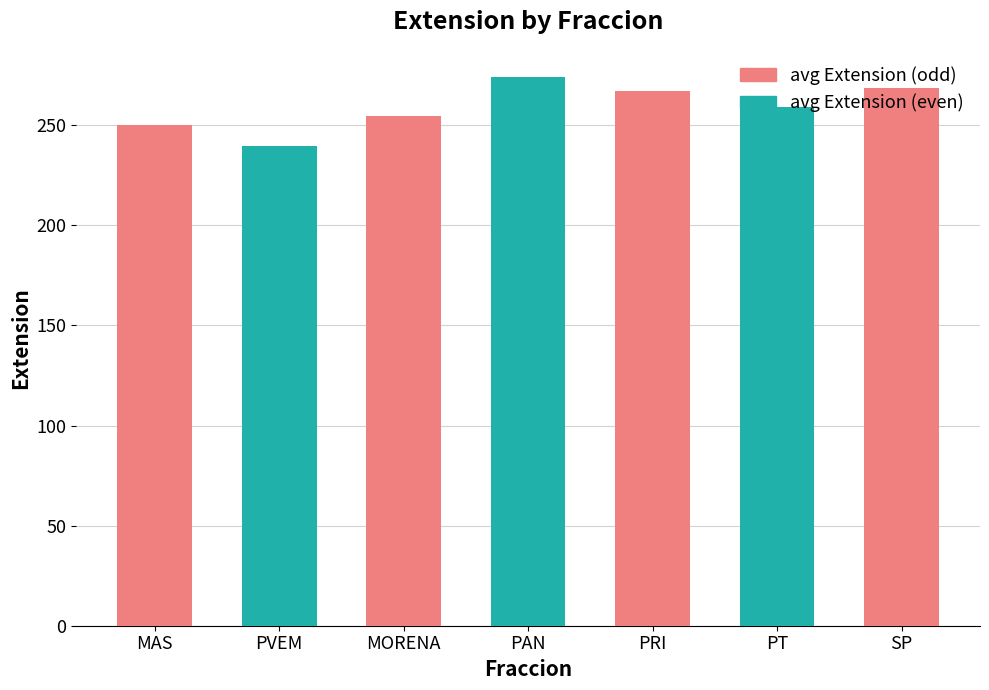

Reading left to right, list all the values displayed in this chart.

MAS=250.0	PVEM=239.6	MORENA=254.6	PAN=274.0	PRI=267.0	PT=259.0	SP=268.5